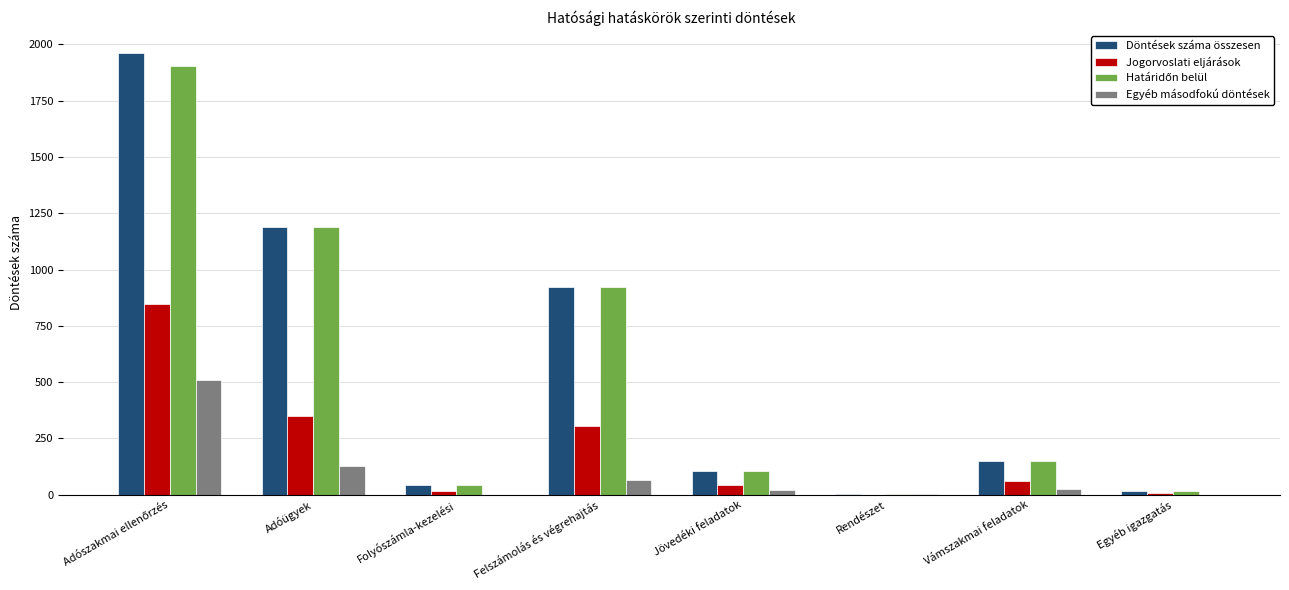

What is the total value across all series at Felszámolás és végrehajtás?

2212